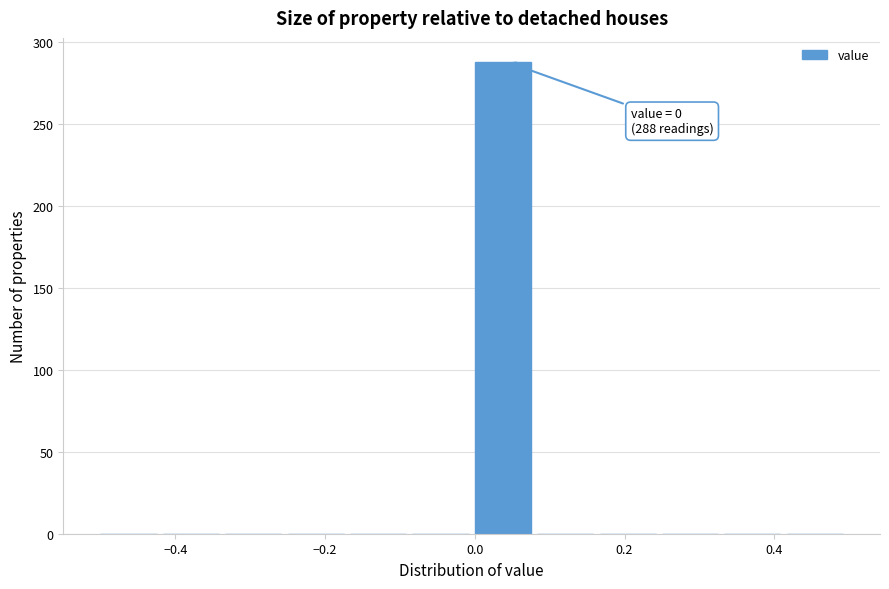

Over which range of the x-axis is the bar tallest?

0.00 to 0.08